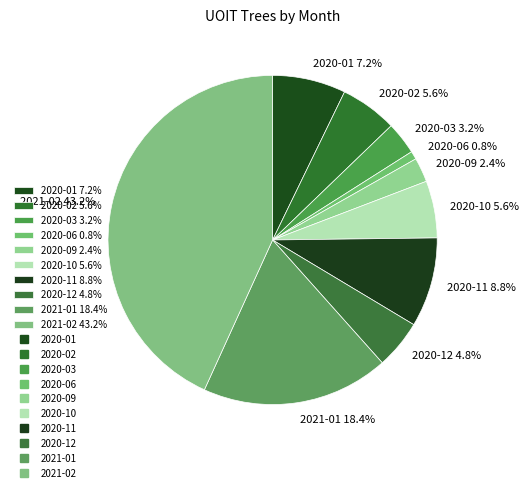

The 2020-12 slice represents 5% of the pie. True or false?

True